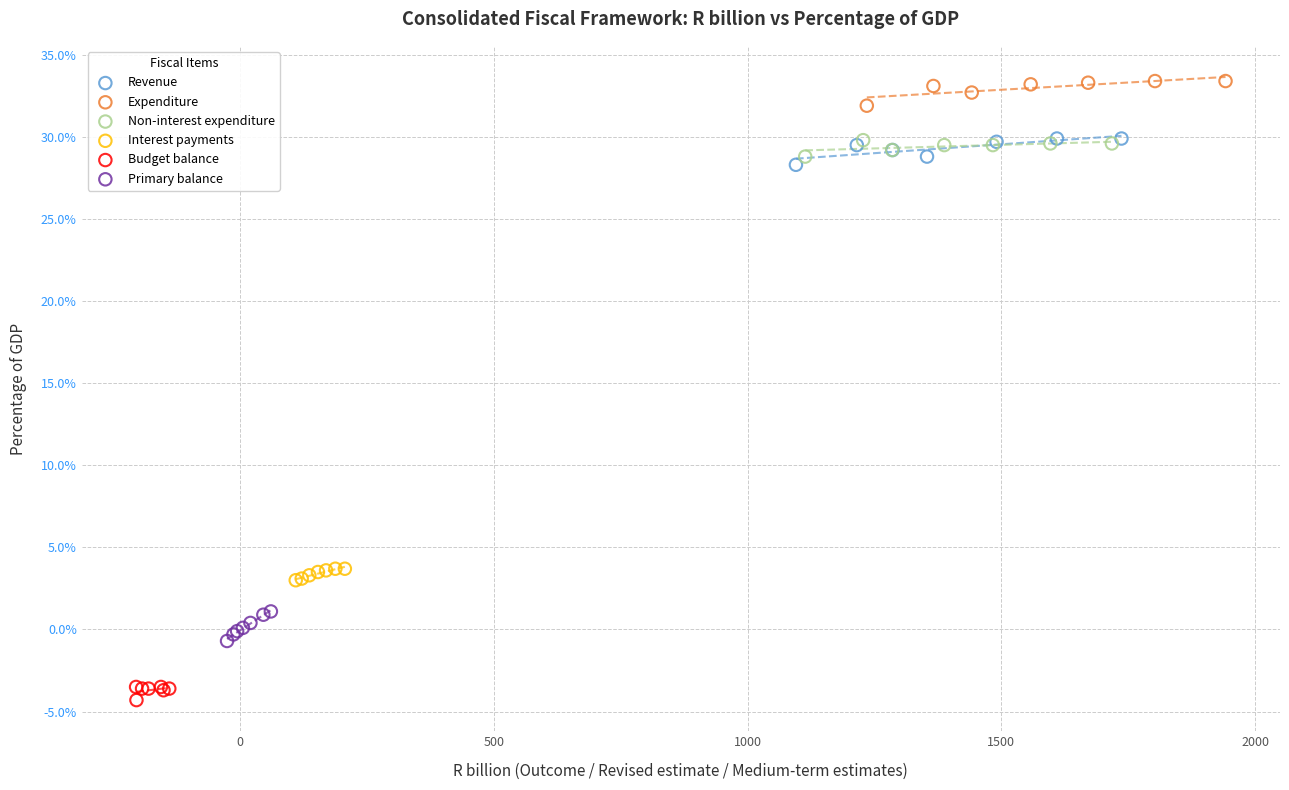

Which series contains the lowest Y value?

Budget balance